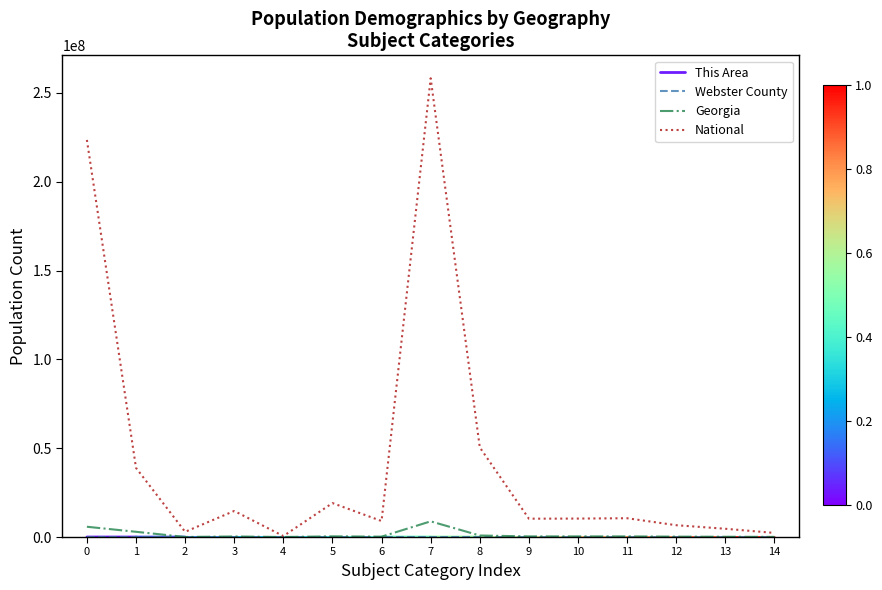

What is the maximum value for National?

258267944